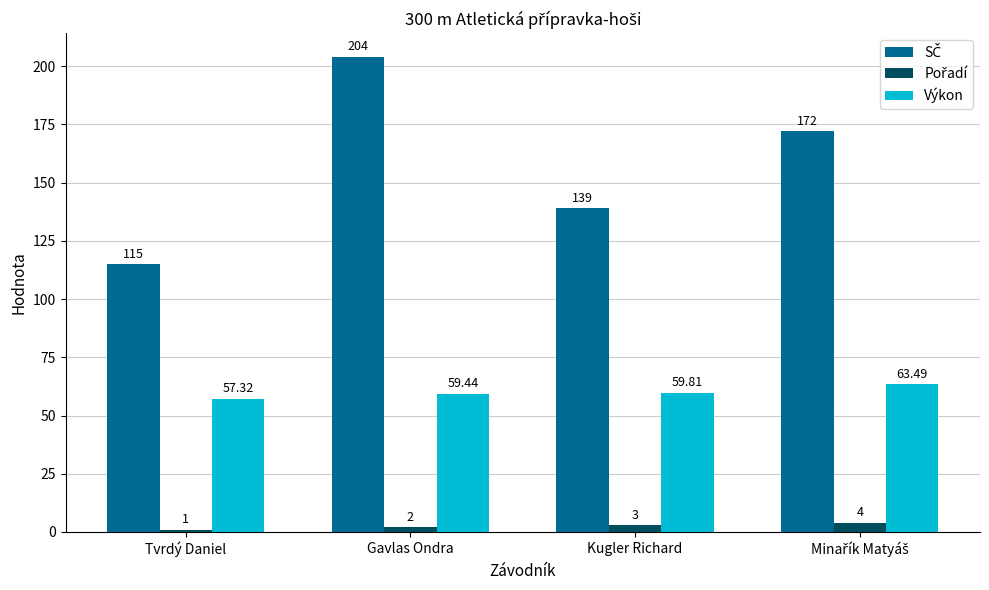

At which category is the sum across all series the highest?

Gavlas Ondra